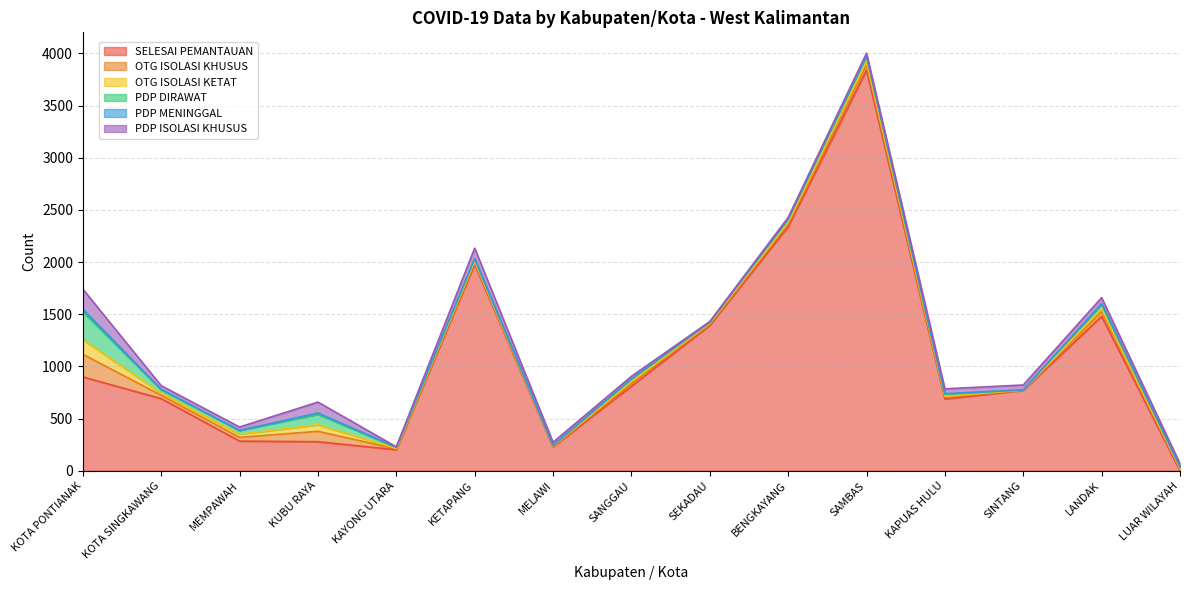

What is the difference between the PDP ISOLASI KHUSUS values at KAPUAS HULU and KOTA SINGKAWANG?

12